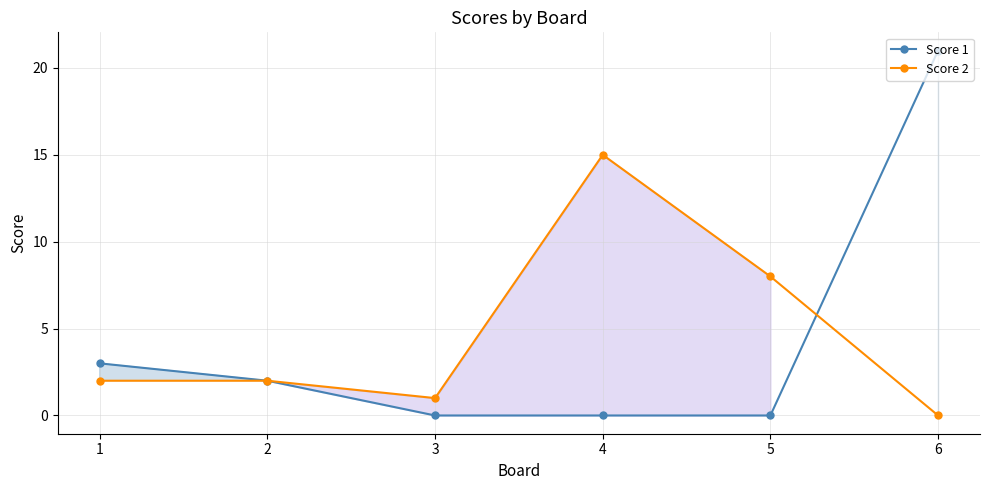

Which category has the highest value across all series?

6